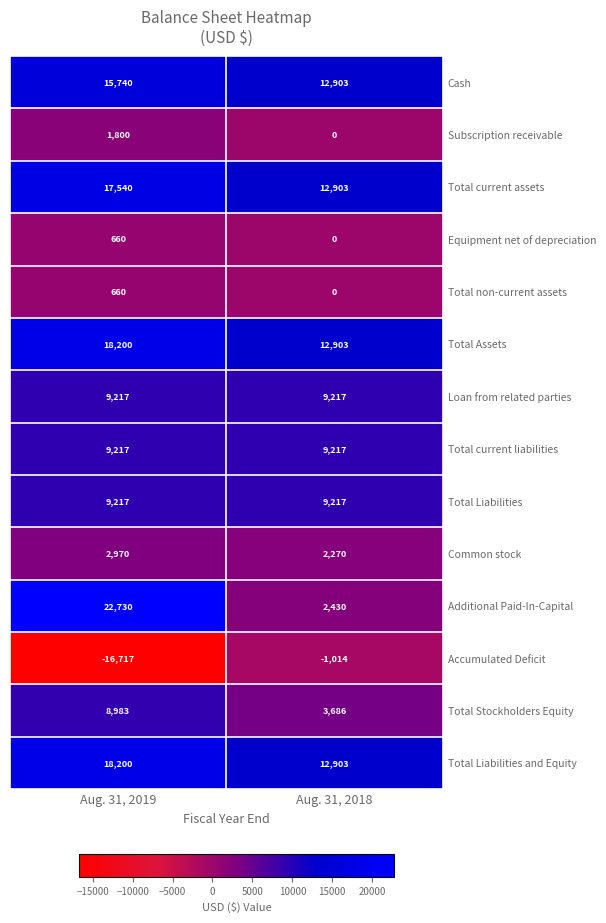

Which label corresponds to the smallest value in the chart?

Aug. 31, 2019